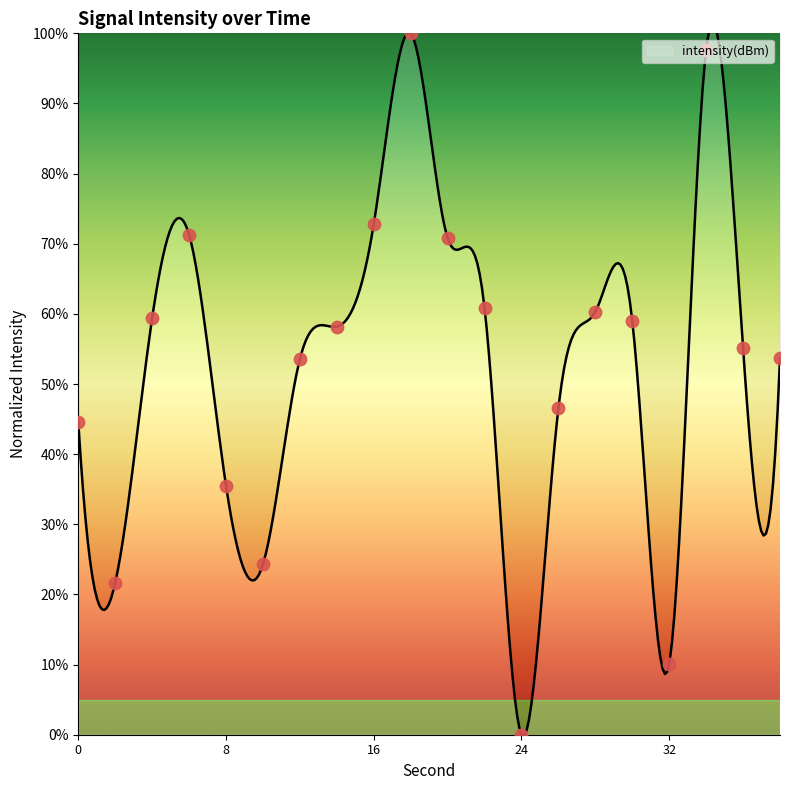

Between 2 and 18, which is larger?

18